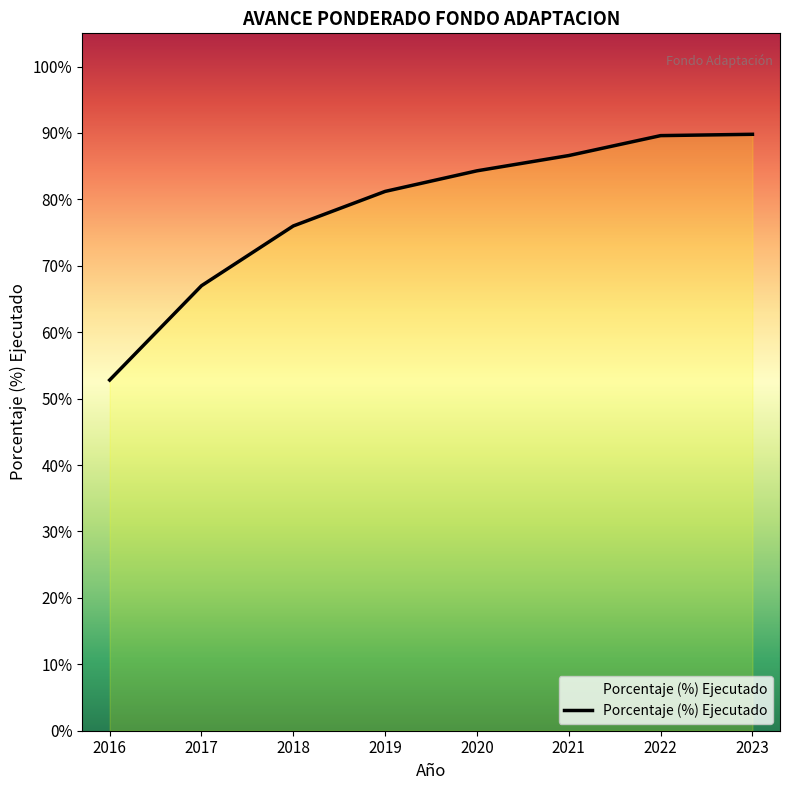

The chart shows a value of 0.9 at 2023. True or false?

True